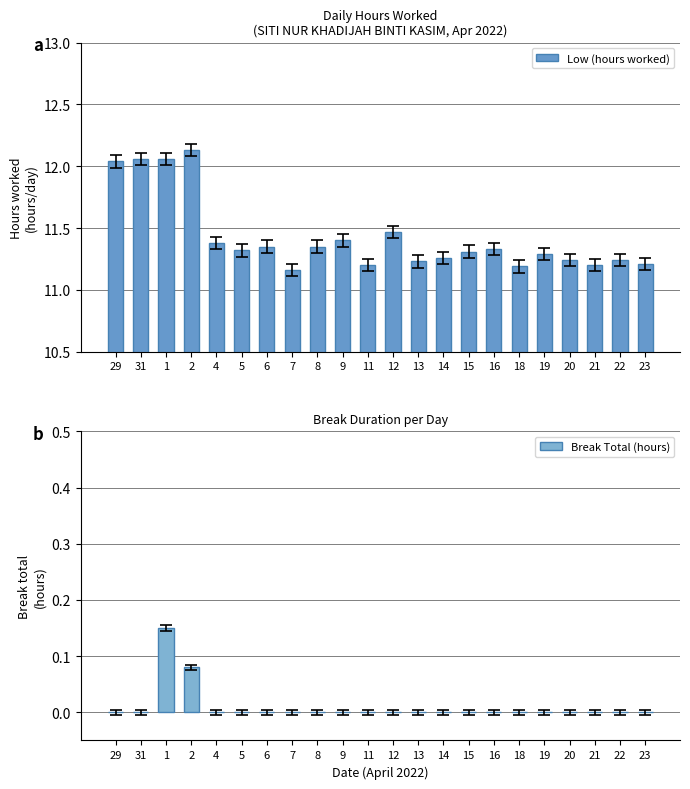

The value of Low (hours worked) at 19 is 11.3. True or false?

True